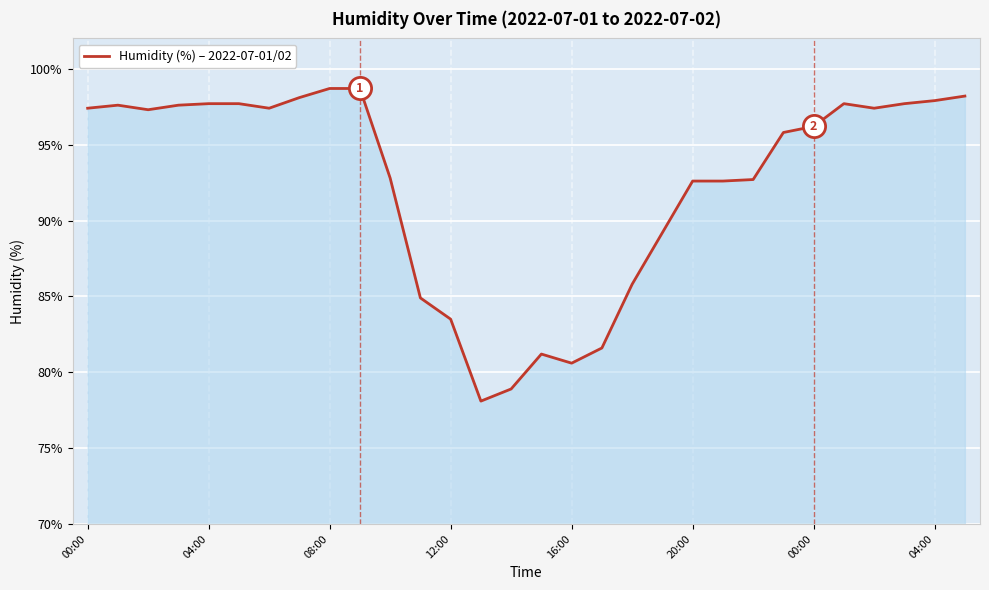

What is the maximum value shown in the chart?

98.7